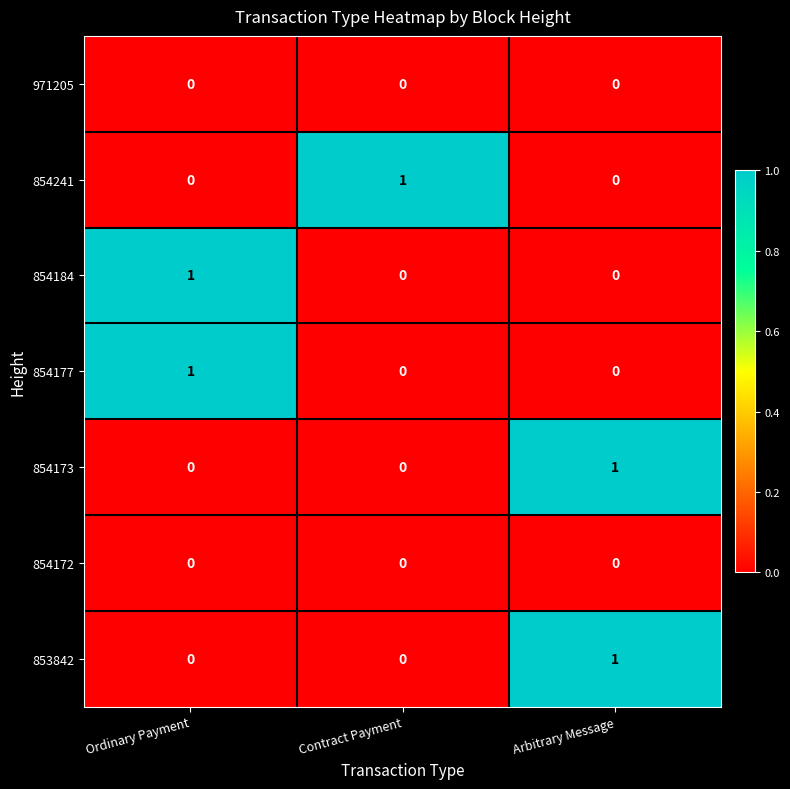

At how many categories does at least one series exceed 0?

3